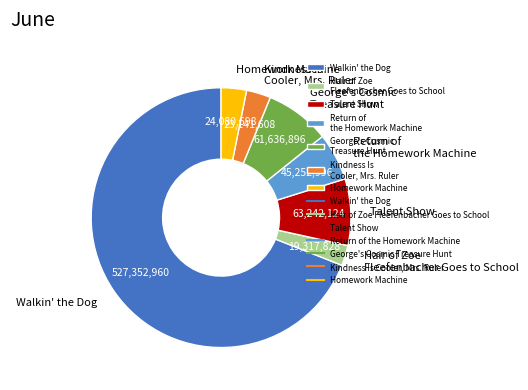

Which category accounts for the majority?

Walkin' the Dog